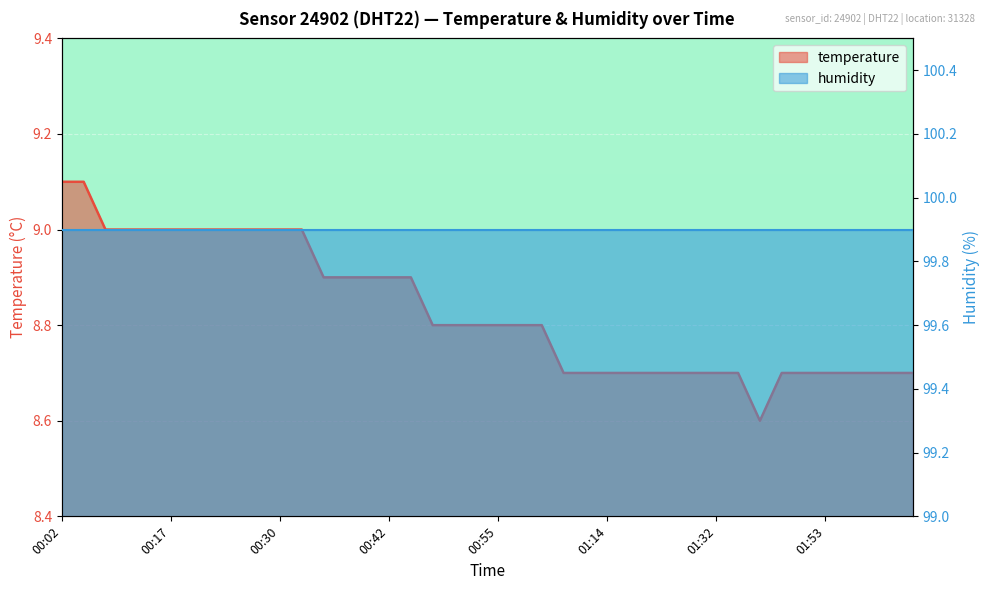

What is the label of the 7th point from the right?

01:47